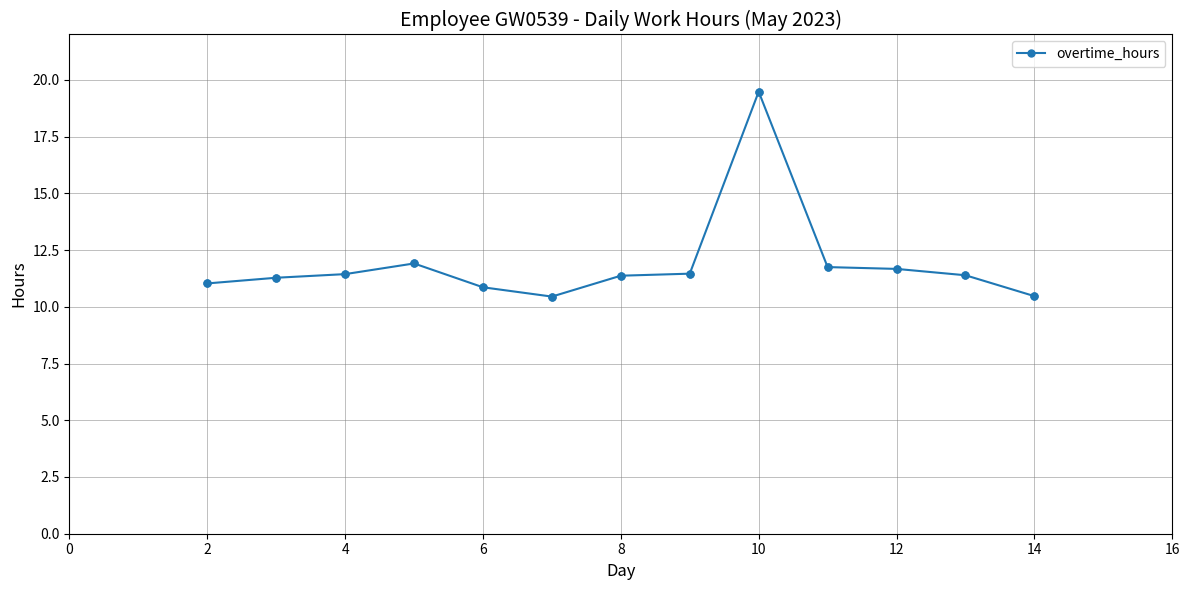

True or false: the data has more than 0 interior local peaks.

True